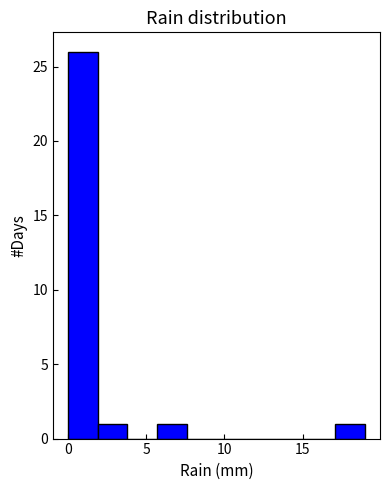

Read against the x-axis, roughly where is the centre of the tallest bar?

1.0